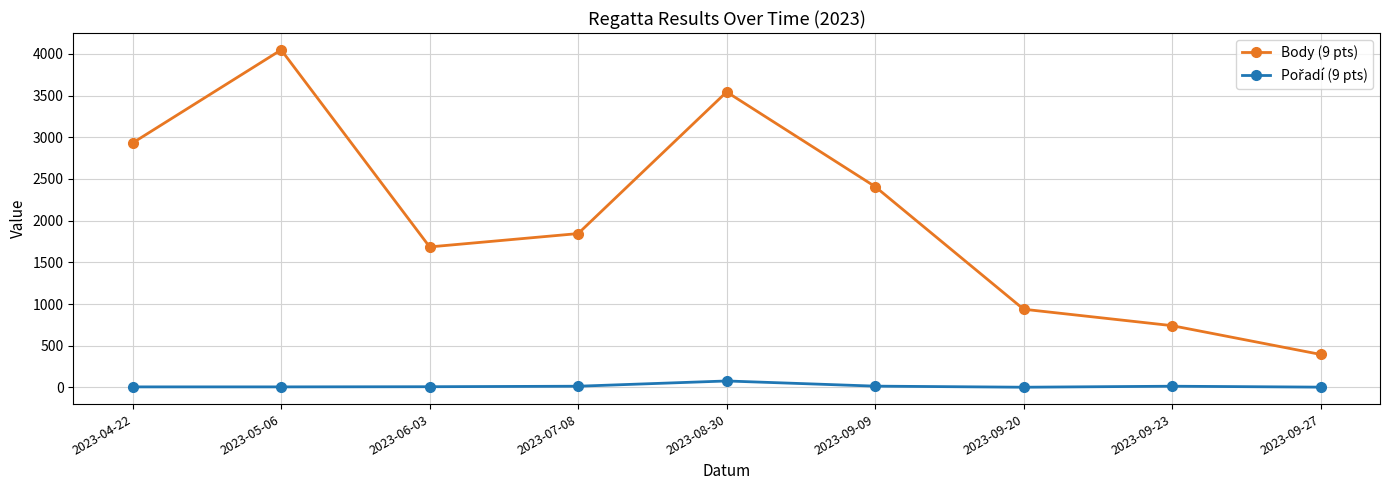

What is the label of the 4th point from the left?

2023-07-08